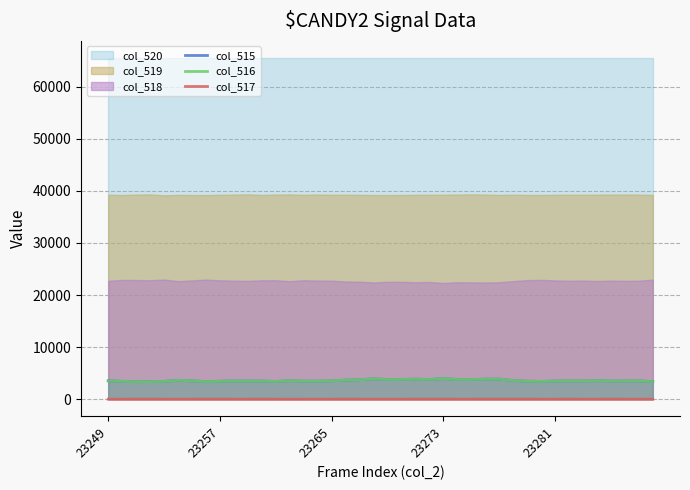

True or false: col_515 and col_517 cross at least once.

False